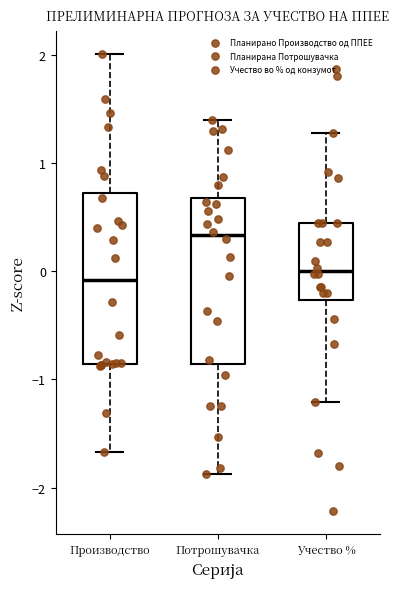

Where does the upper whisker of the box for Потрошувачка end on the y-axis? The values are not printed on the chart, so give them approximately, as read against the axis.

1.4